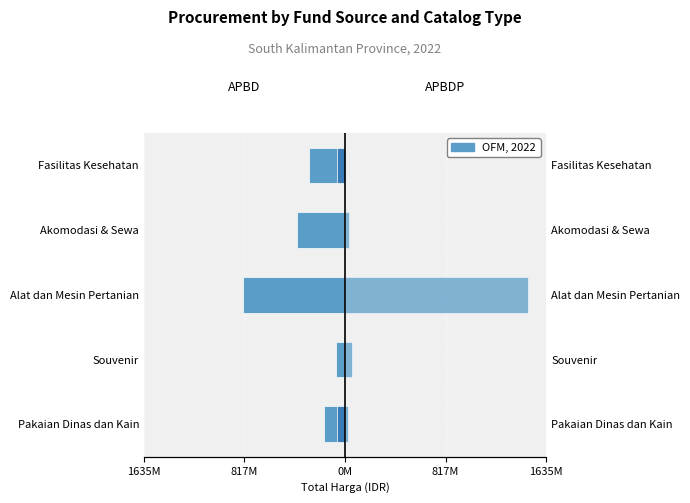

What is the total value across all series at Alat dan Mesin Pertanian?

660878370